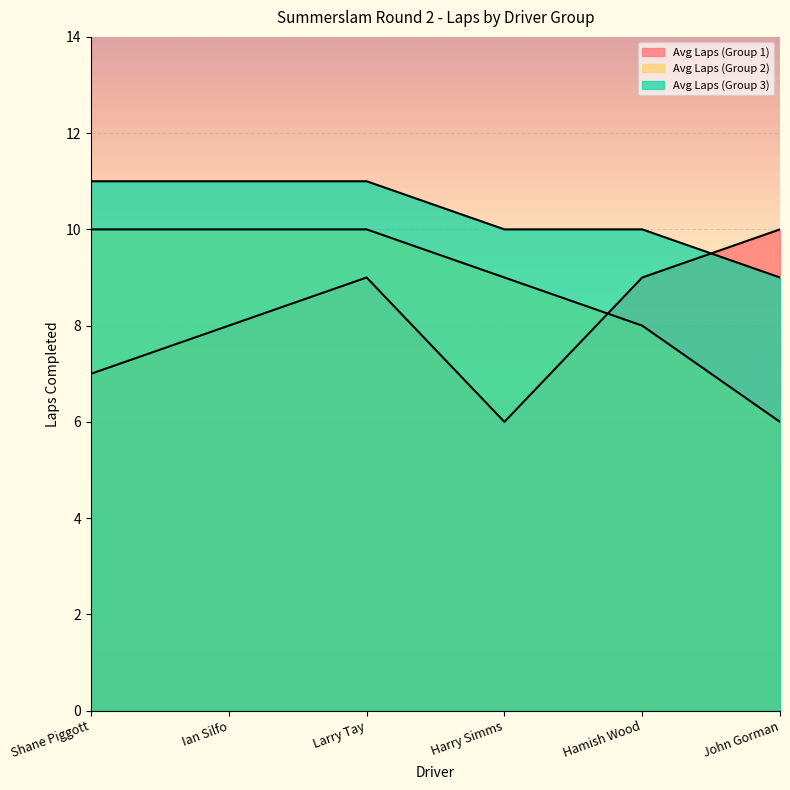

True or false: Avg Laps (Group 2) has a value of 6 at John Gorman.

True